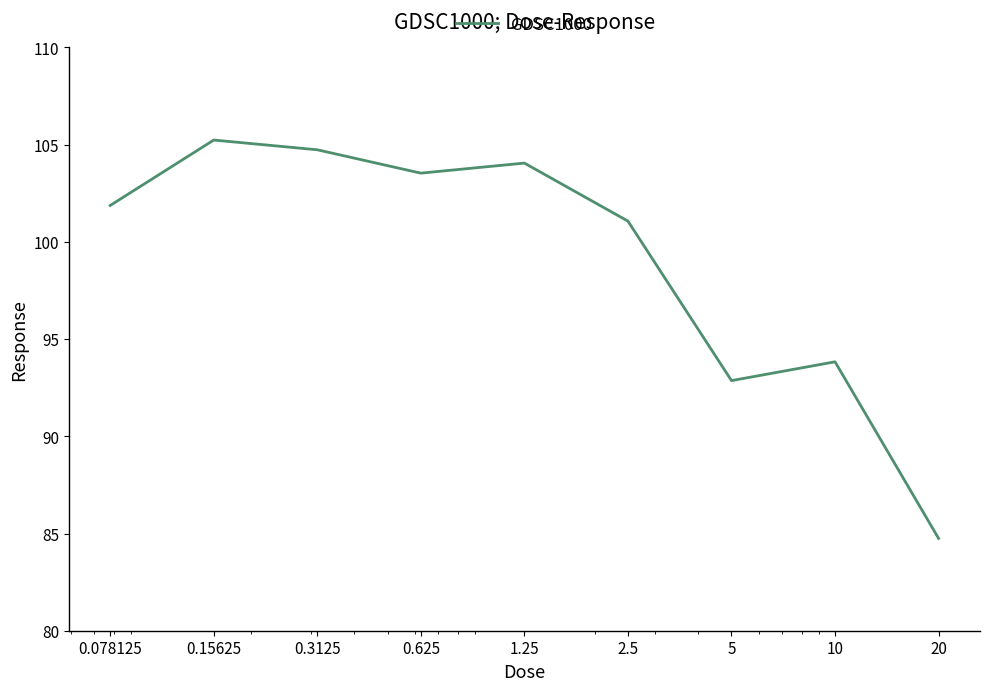

What is the maximum value shown in the chart?

105.2